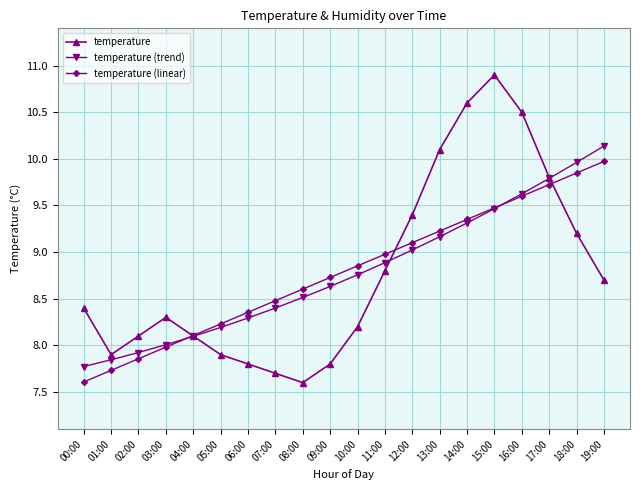

What are all the series names shown in the legend?

temperature, temperature (trend), temperature (linear)